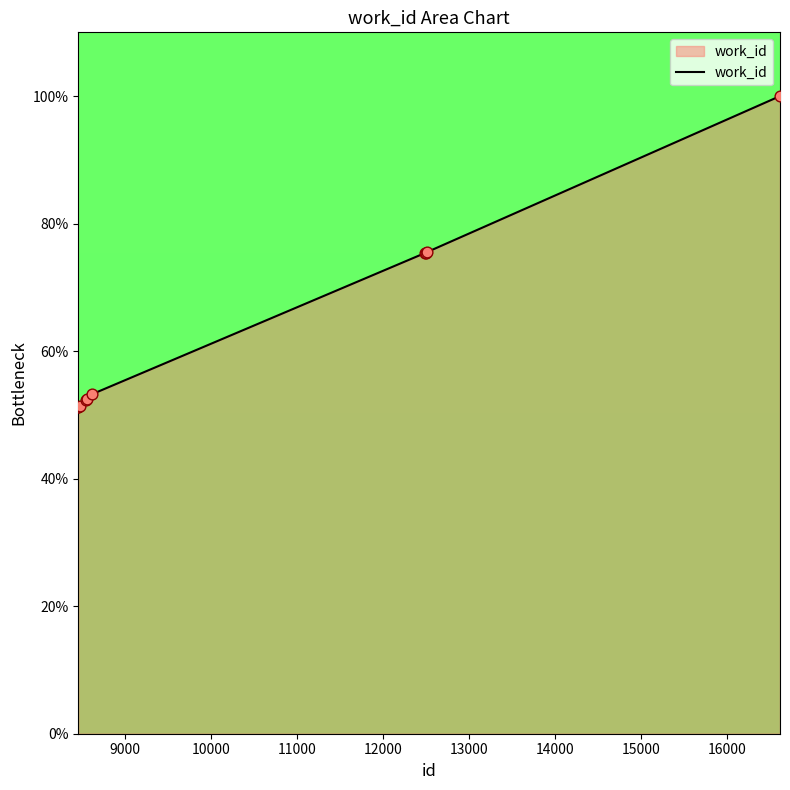

What is the difference between the maximum and minimum values?

48.7